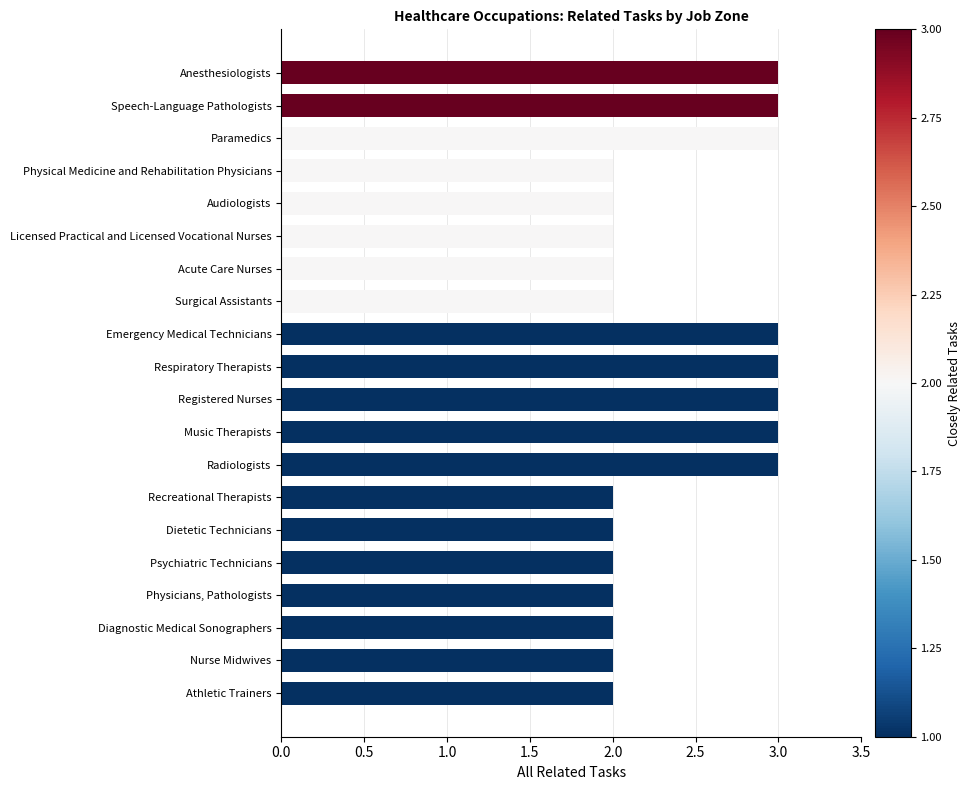

What is the sum of all values?

48